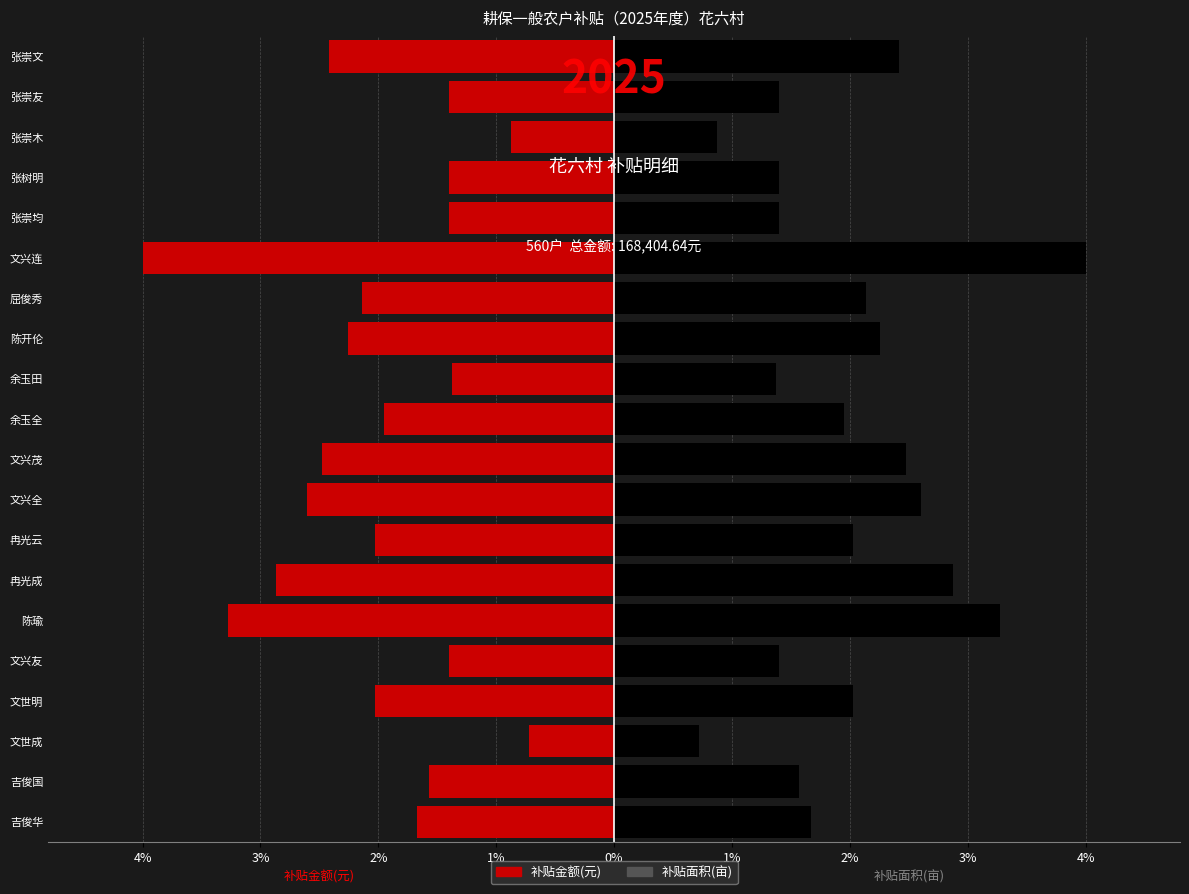

How many groups of bars are there?

20